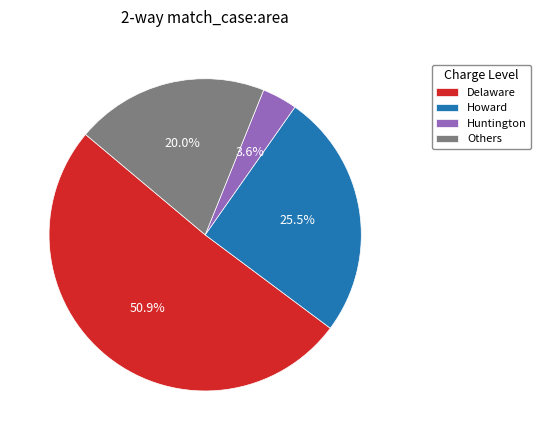

Which slice is the largest?

Delaware